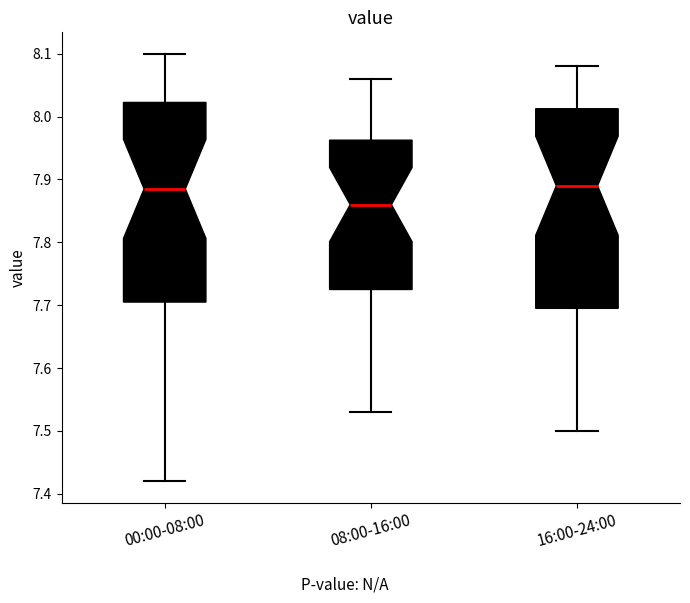

Reading left to right, read every box against the y-axis: the position of its median line, the range the box covers, and the ends of its whiskers. The values are not printed on the chart, so give them approximately, as read against the axis.

00:00-08:00: median 7.89, box 7.71 to 8.02, whiskers 7.42 to 8.10
08:00-16:00: median 7.86, box 7.73 to 7.96, whiskers 7.53 to 8.06
16:00-24:00: median 7.89, box 7.70 to 8.01, whiskers 7.50 to 8.08